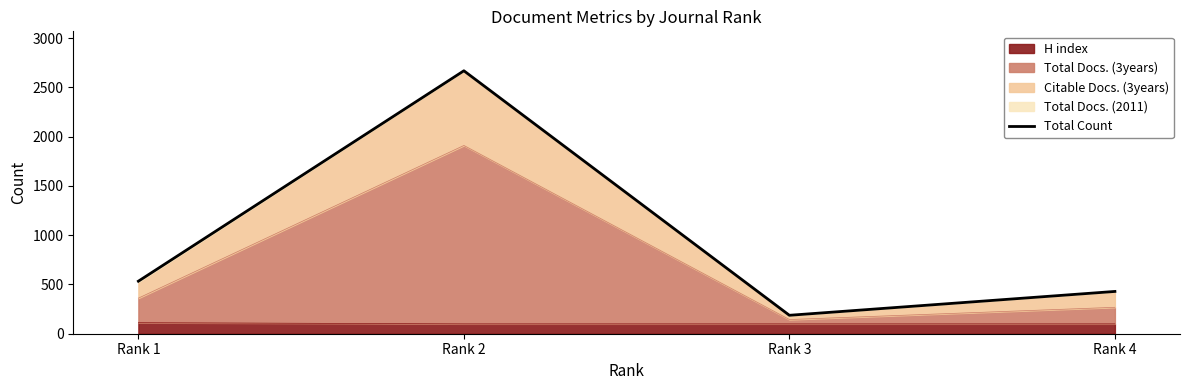

What is the change in value from Rank 2 to Rank 4?

-2239